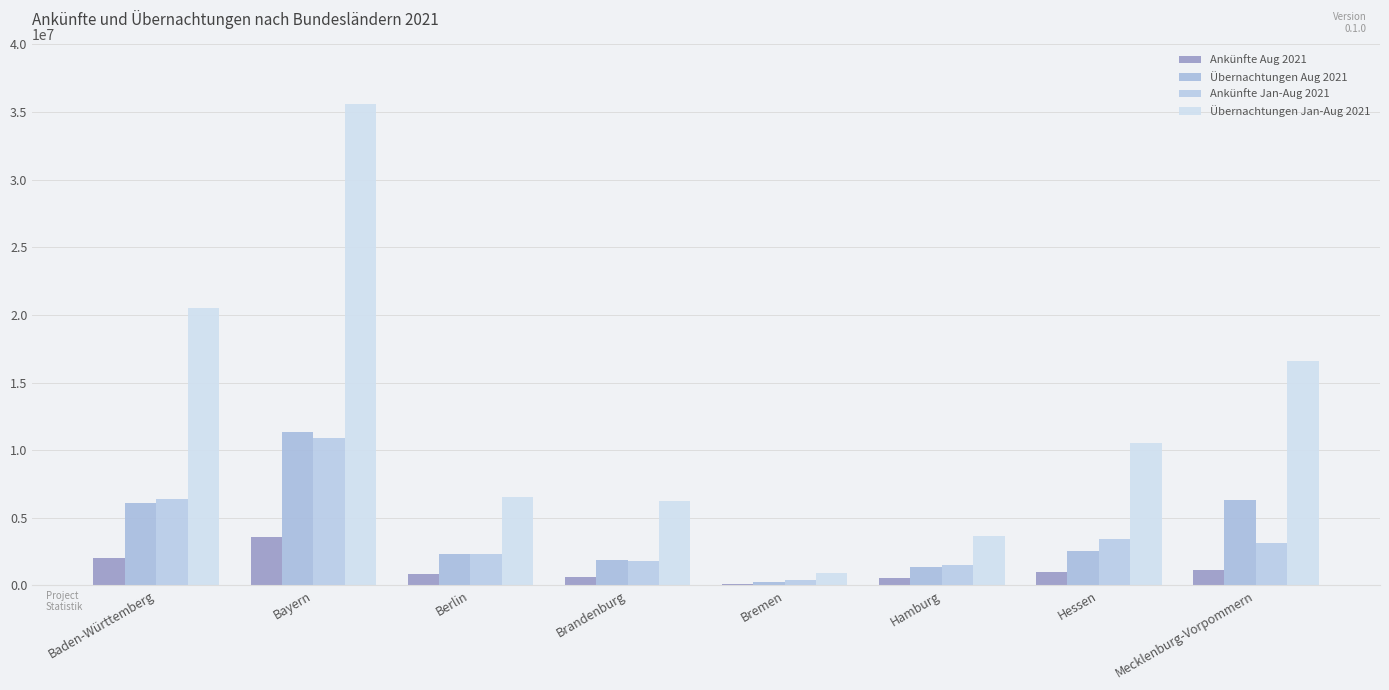

Where is Übernachtungen Jan-Aug 2021 nearest to the value 18253440?

Mecklenburg-Vorpommern